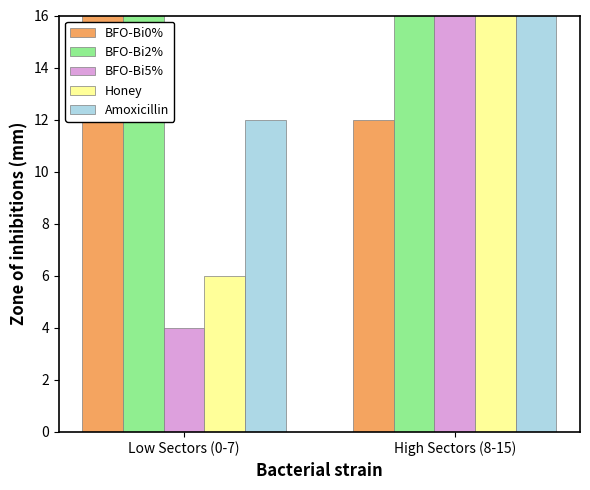

Reading right to left, extract all data points from this chart.

BFO-Bi0%: High Sectors (8-15)=12	Low Sectors (0-7)=25
BFO-Bi2%: High Sectors (8-15)=31	Low Sectors (0-7)=28
BFO-Bi5%: High Sectors (8-15)=31	Low Sectors (0-7)=4
Honey: High Sectors (8-15)=31	Low Sectors (0-7)=6
Amoxicillin: High Sectors (8-15)=29	Low Sectors (0-7)=12